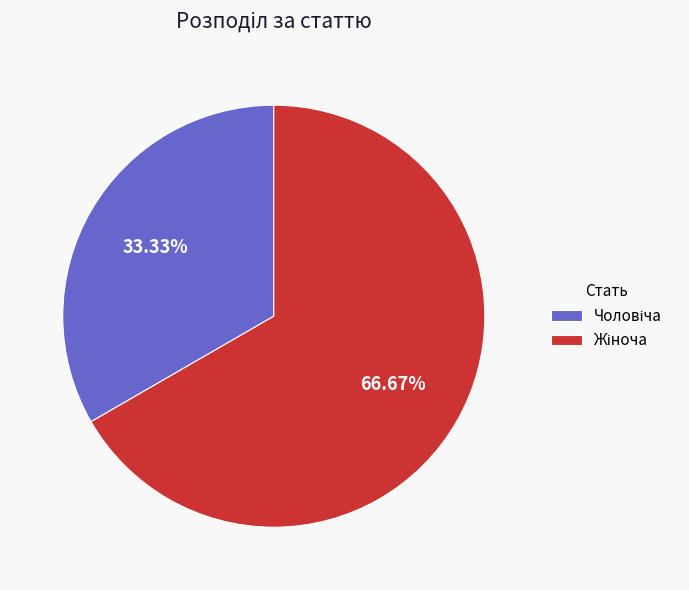

How many slices are in this pie chart?

2